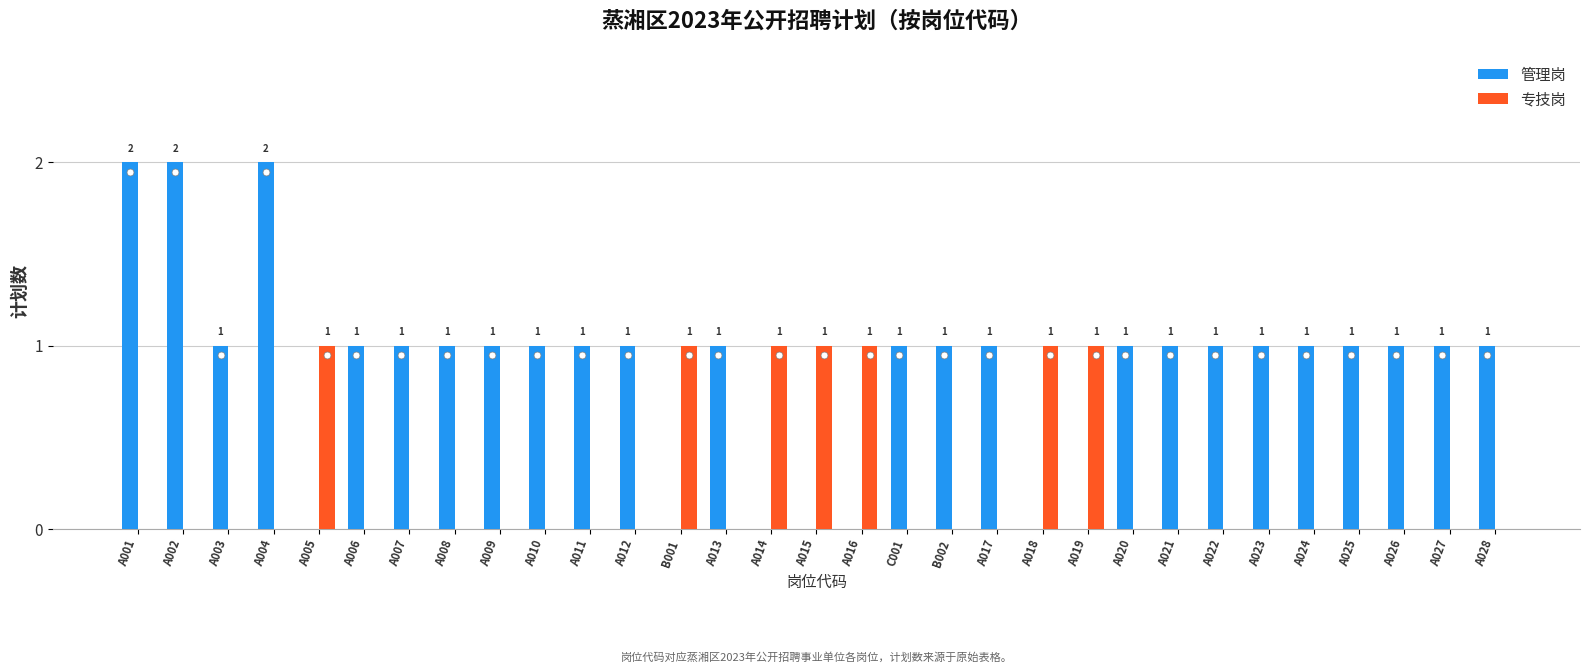

How many groups of bars are there?

31